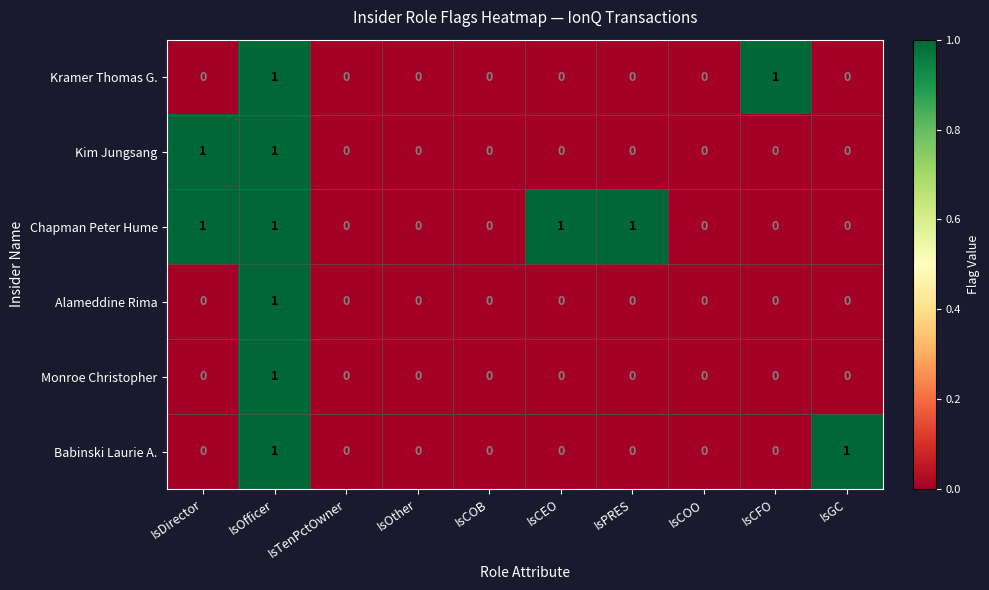

At which category is the sum across all series the highest?

IsOfficer